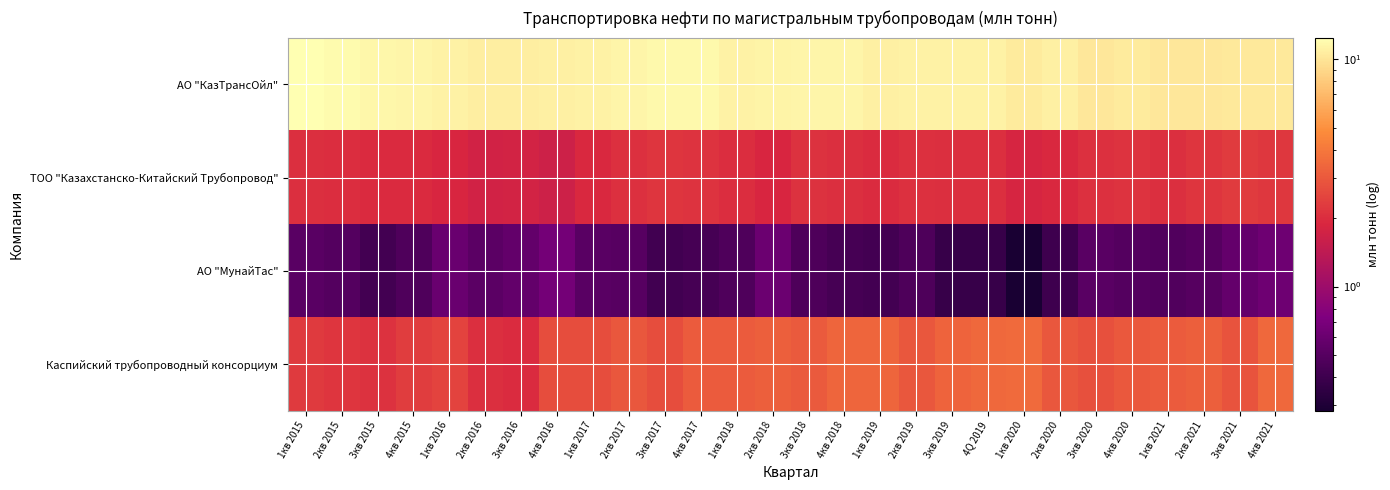

What is the total value across all series at 4кв 2020?

16.2